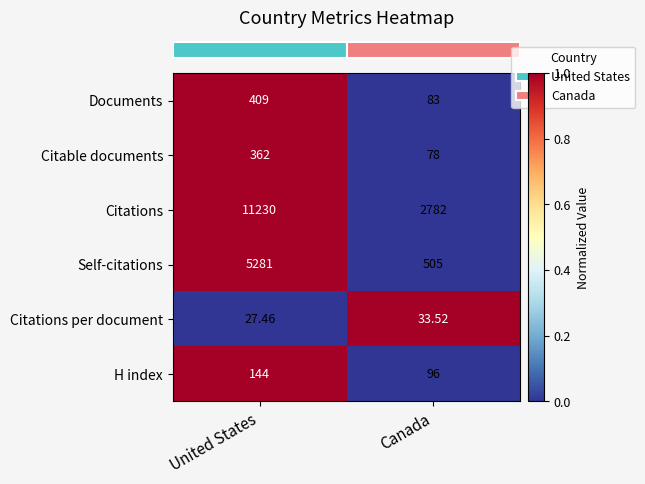

Rank the categories by H index value from highest to lowest.

United States, Canada